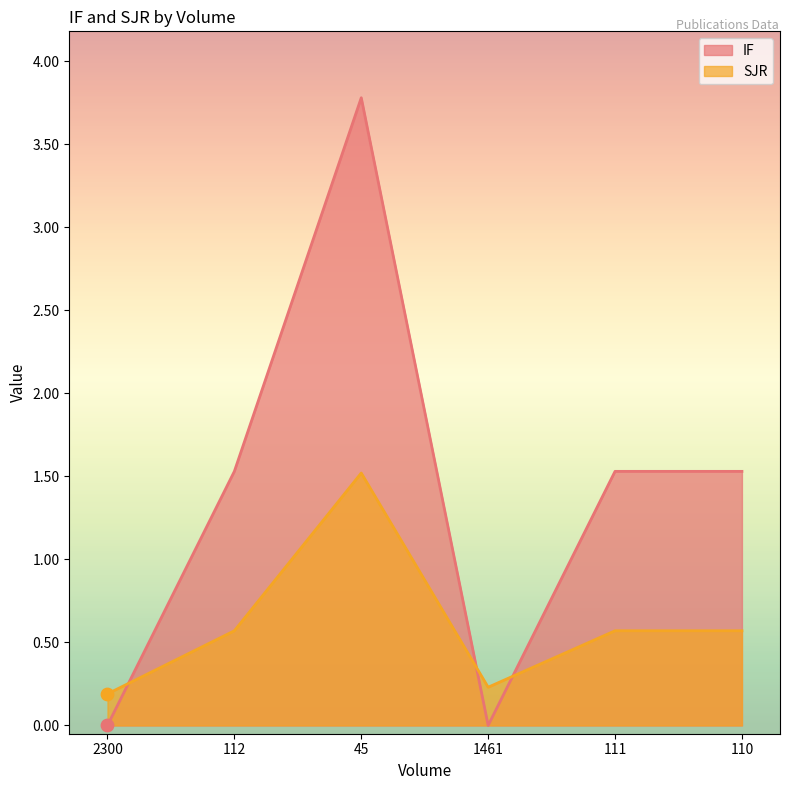

Which series has the largest total across all categories?

IF